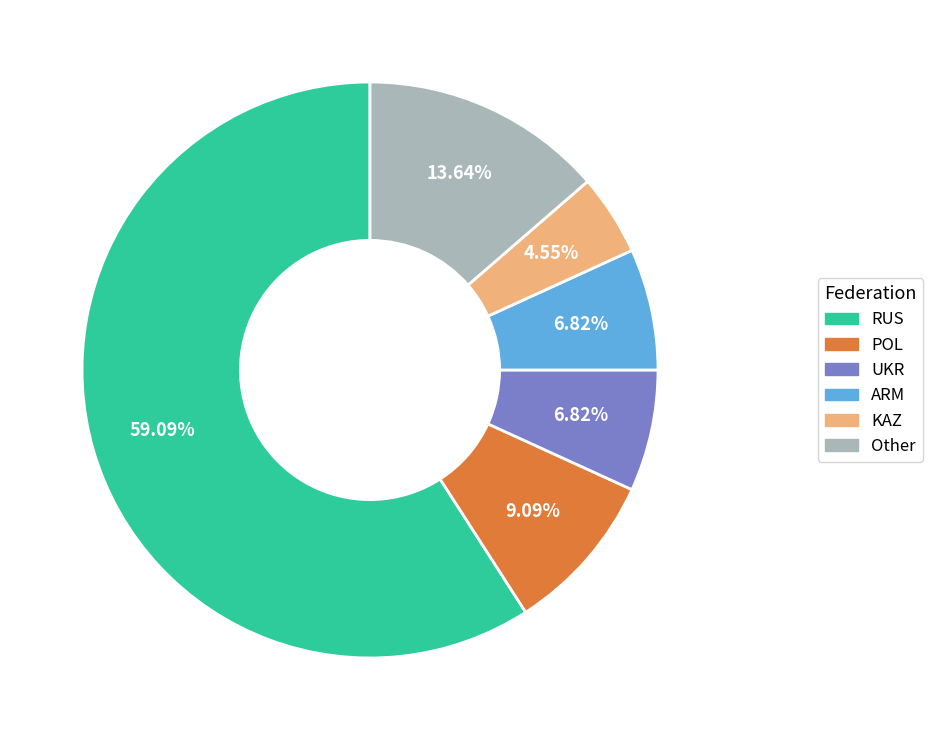

To the nearest percent, what portion does UKR represent?

7%